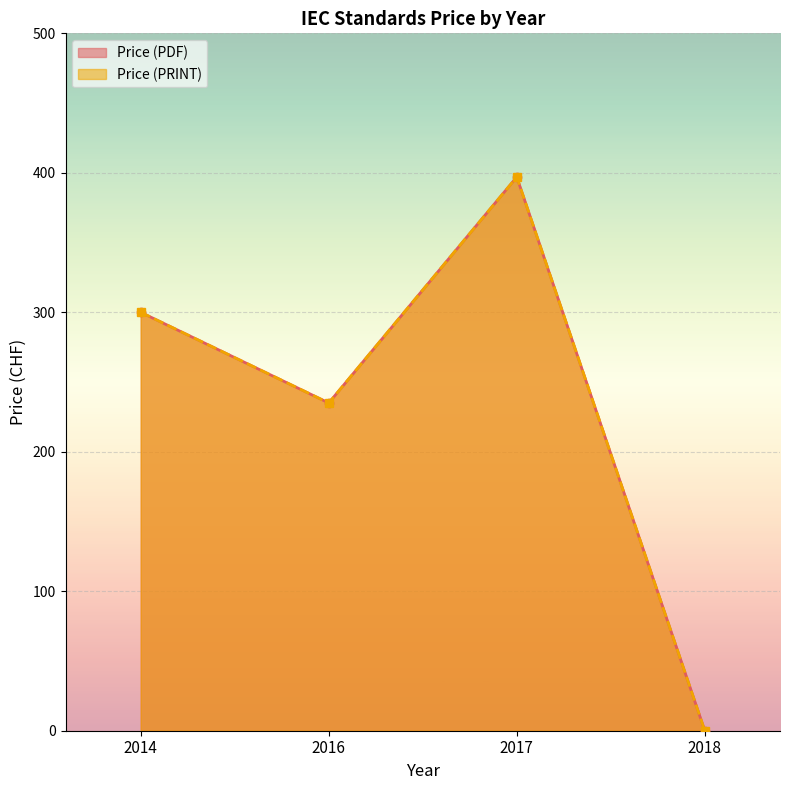

At which category is the sum across all series the highest?

2017